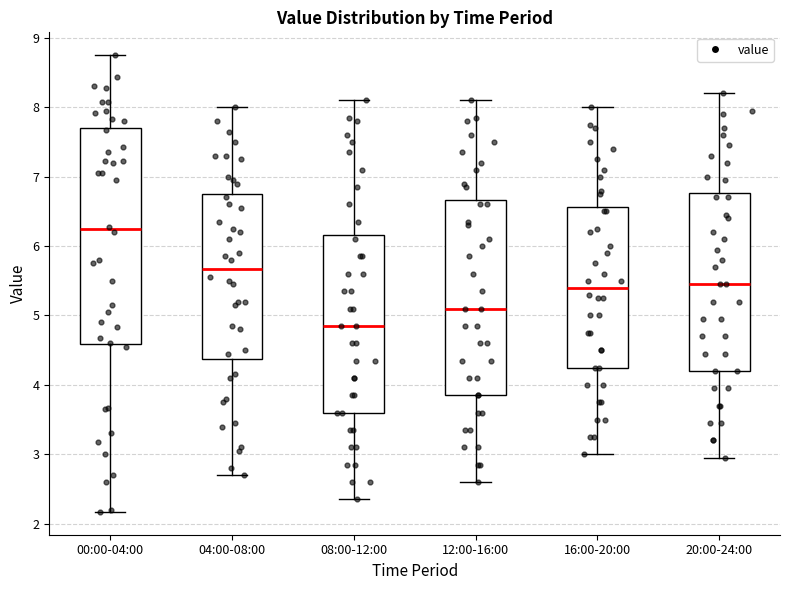

Where does the upper whisker of the box for 20:00-24:00 end on the y-axis? The values are not printed on the chart, so give them approximately, as read against the axis.

8.2